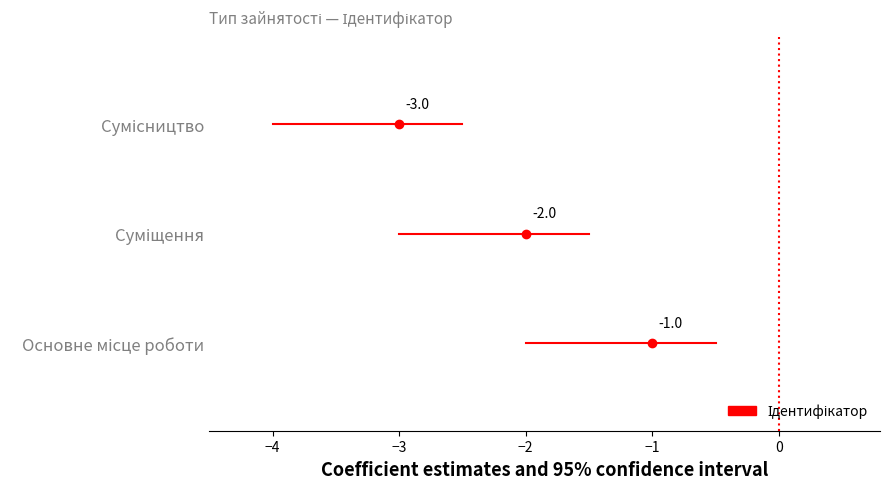

What is the label of the 3rd point from the right?

Основне місце роботи